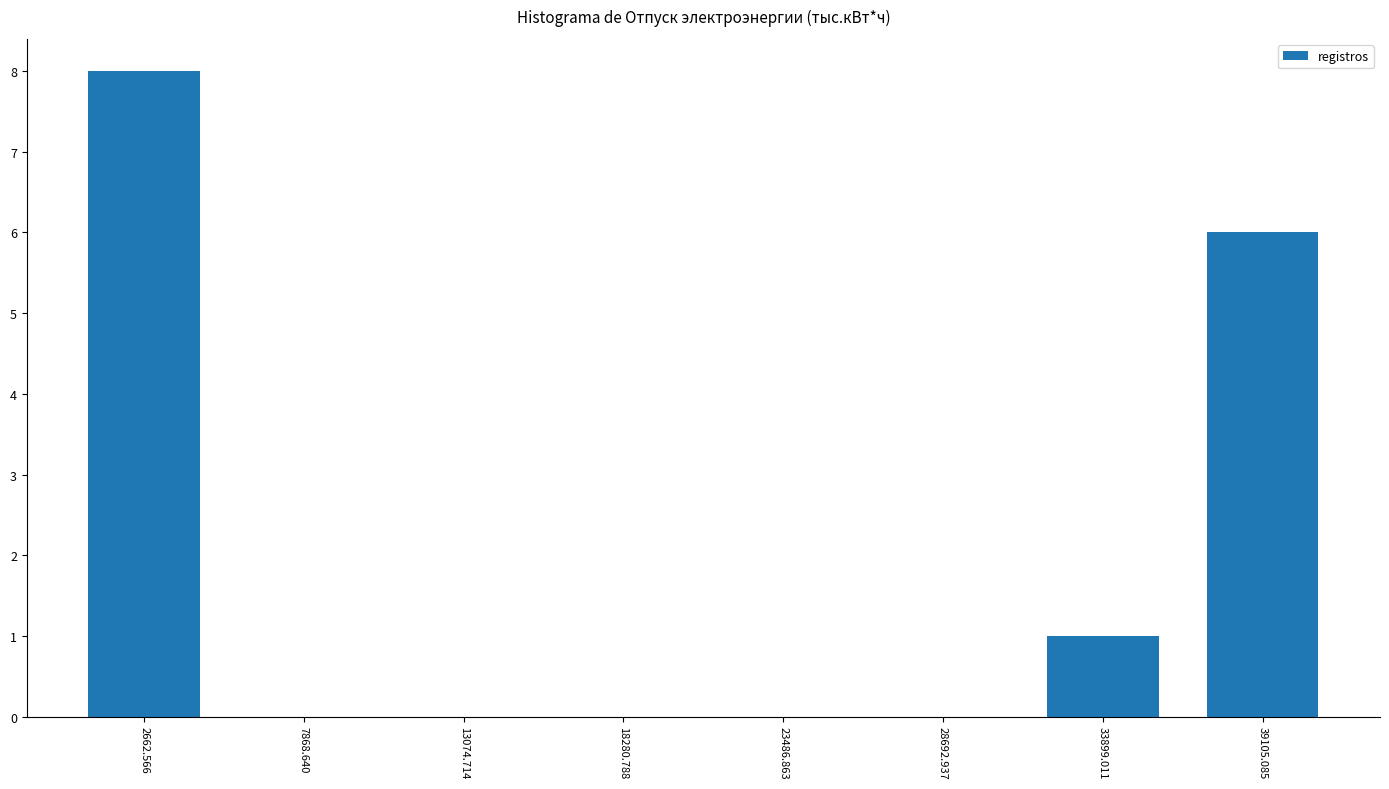

Reading left to right, transcribe this chart: for each bar, give the range it covers on the x-axis and its height. Neither the bar edges nor the heights are printed on the chart, so give them approximately, as read against the axes.

0 to 5000: 8
5000 to 10000: 0
10000 to 16000: 0
16000 to 21000: 0
21000 to 26000: 0
26000 to 31000: 0
31000 to 37000: 1
37000 to 42000: 6